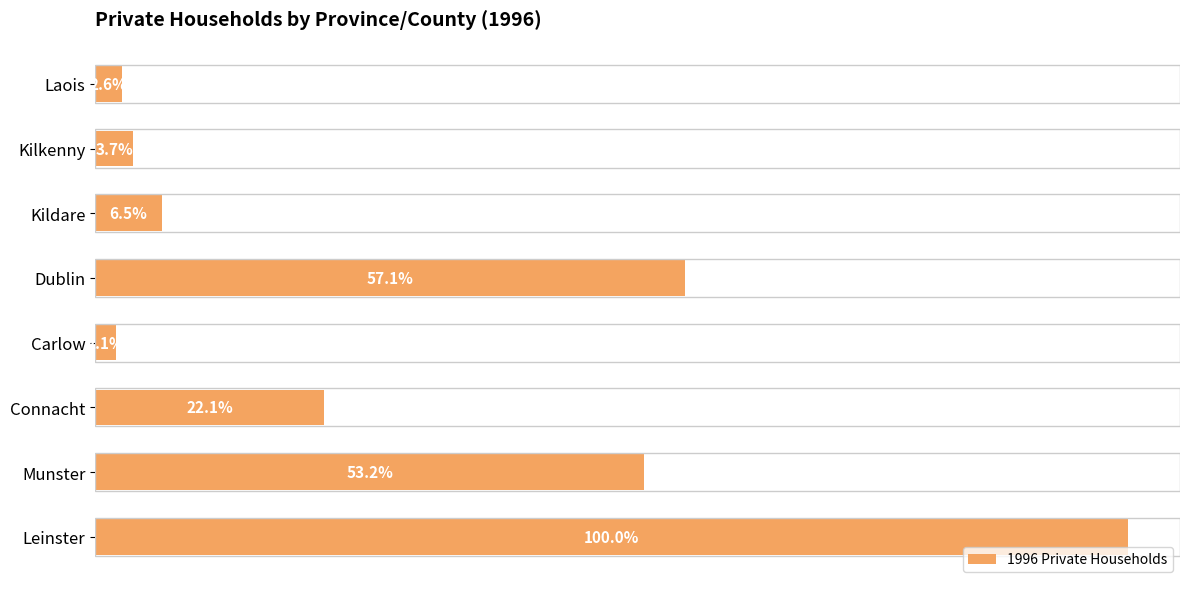

Does the chart contain any negative values?

No